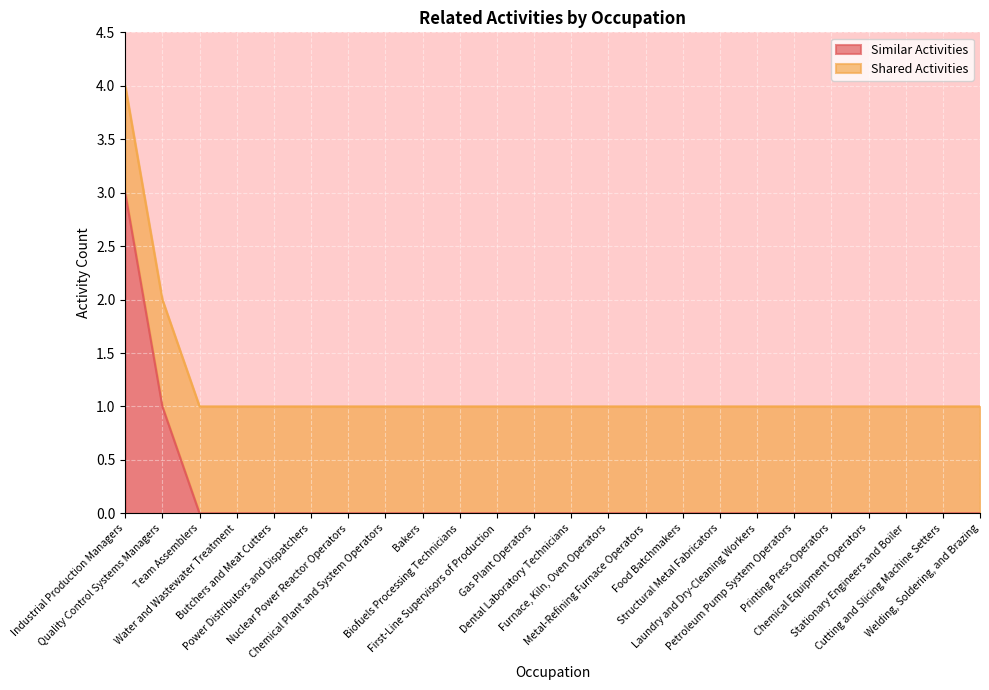

Which has a higher value, Team Assemblers or Furnace, Kiln, Oven Operators?

Team Assemblers